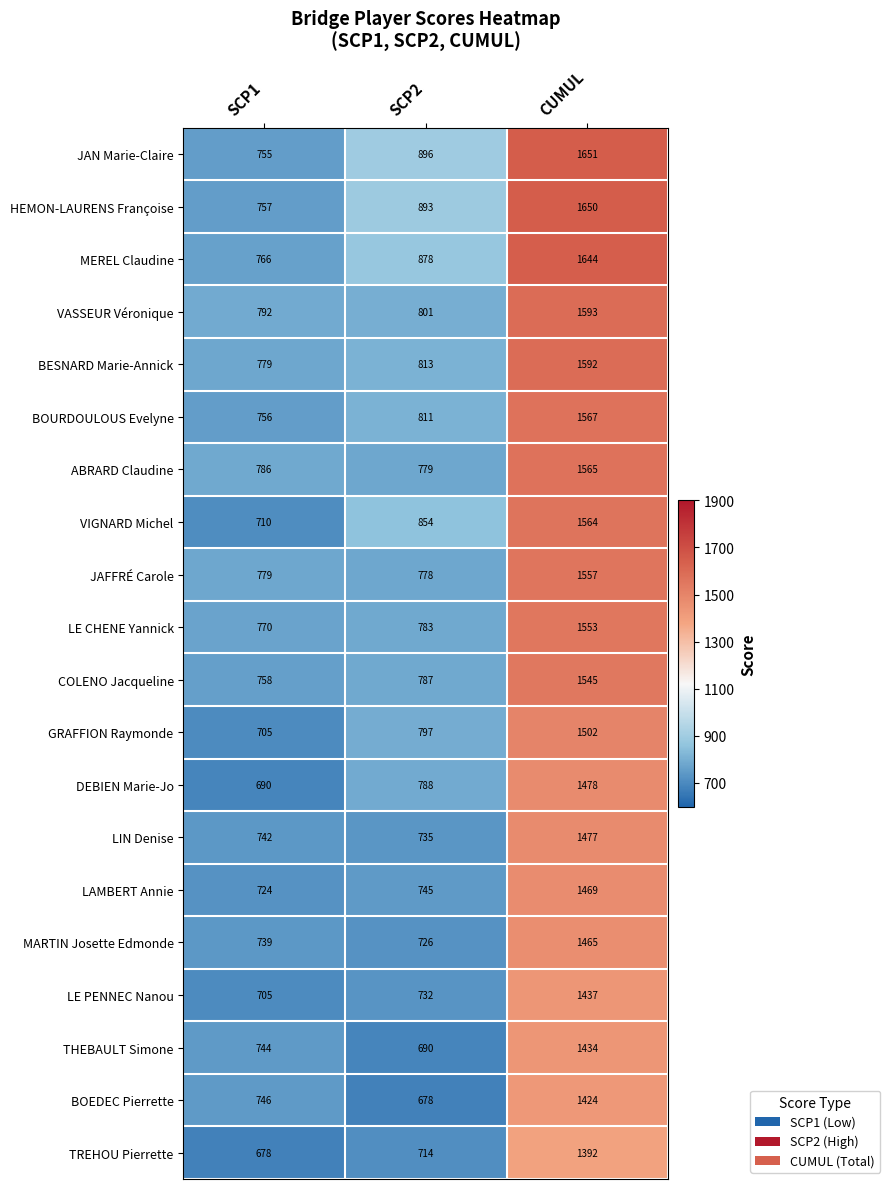

At SCP2, list the series in order from smallest to largest.

BOEDEC Pierrette, THEBAULT Simone, TREHOU Pierrette, MARTIN Josette Edmonde, LE PENNEC Nanou, LIN Denise, LAMBERT Annie, JAFFRÉ Carole, ABRARD Claudine, LE CHENE Yannick, COLENO Jacqueline, DEBIEN Marie-Jo, GRAFFION Raymonde, VASSEUR Véronique, BOURDOULOUS Evelyne, BESNARD Marie-Annick, VIGNARD Michel, MEREL Claudine, HEMON-LAURENS Françoise, JAN Marie-Claire